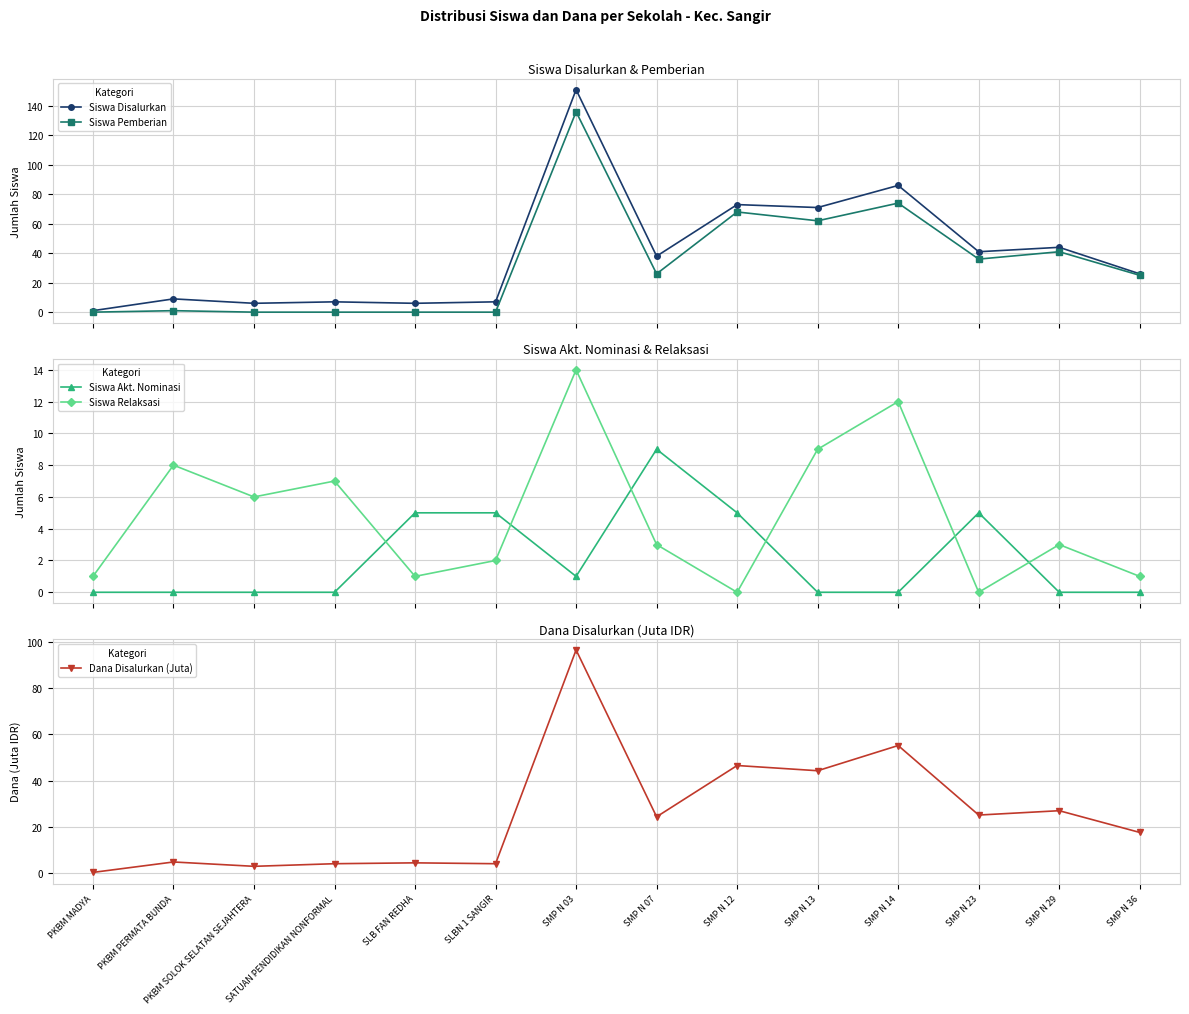

Reading left to right, extract all data points from this chart.

Siswa Disalurkan: 1.0	9.0	6.0	7.0	6.0	7.0	151.0	38.0	73.0	71.0	86.0	41.0	44.0	26.0
Siswa Pemberian: 0.0	1.0	0.0	0.0	0.0	0.0	136.0	26.0	68.0	62.0	74.0	36.0	41.0	25.0
Siswa Akt. Nominasi: 0.0	0.0	0.0	0.0	5.0	5.0	1.0	9.0	5.0	0.0	0.0	5.0	0.0	0.0
Siswa Relaksasi: 1.0	8.0	6.0	7.0	1.0	2.0	14.0	3.0	0.0	9.0	12.0	0.0	3.0	1.0
Dana Disalurkan (Juta): 0.4	4.9	3.0	4.1	4.5	4.1	96.4	24.4	46.5	44.2	55.1	25.1	27.0	17.6